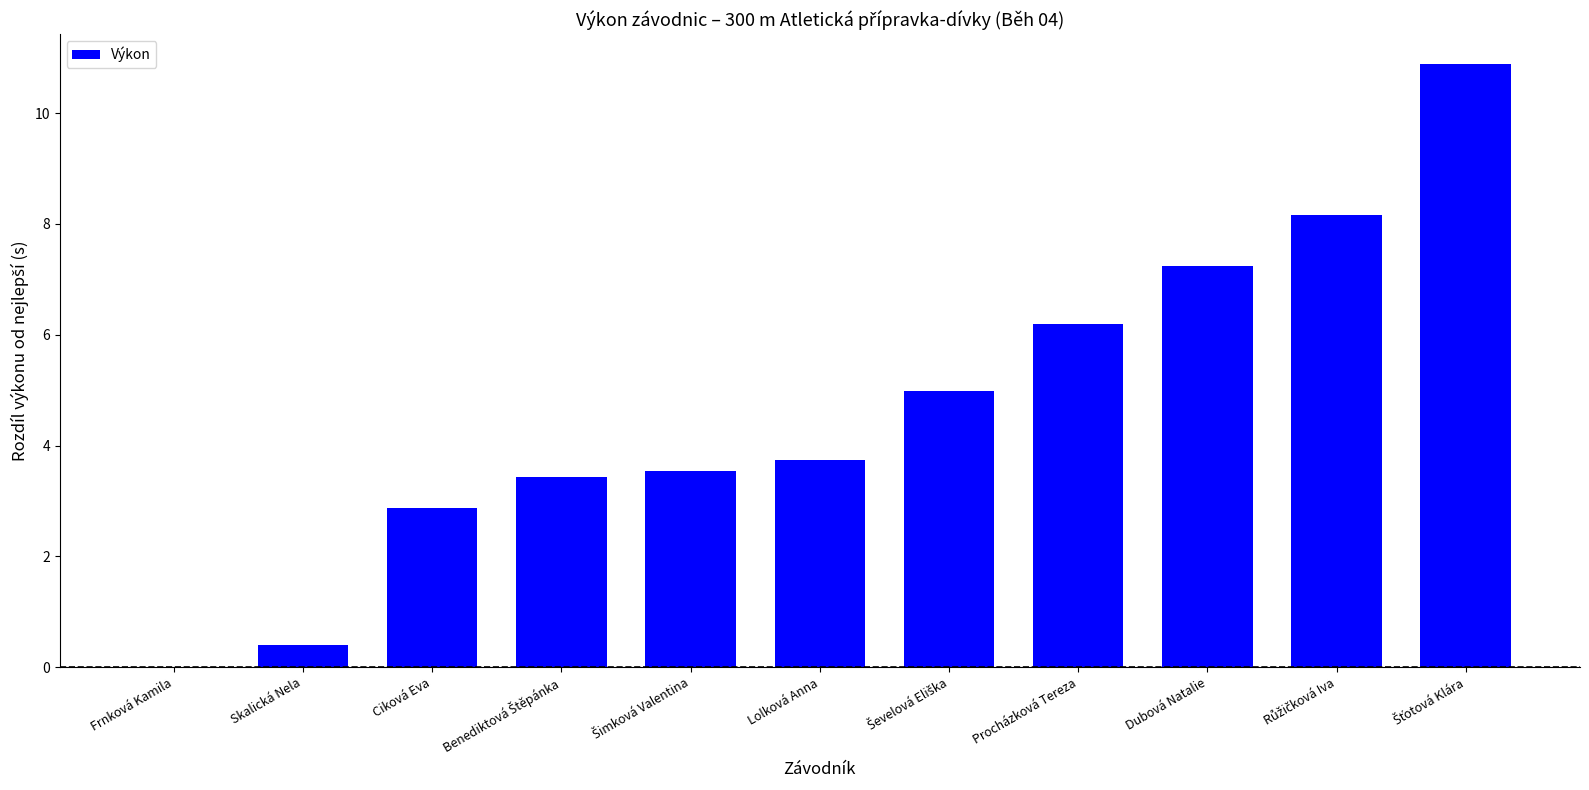

The chart shows a value of 3.7 at Lolková Anna. True or false?

True